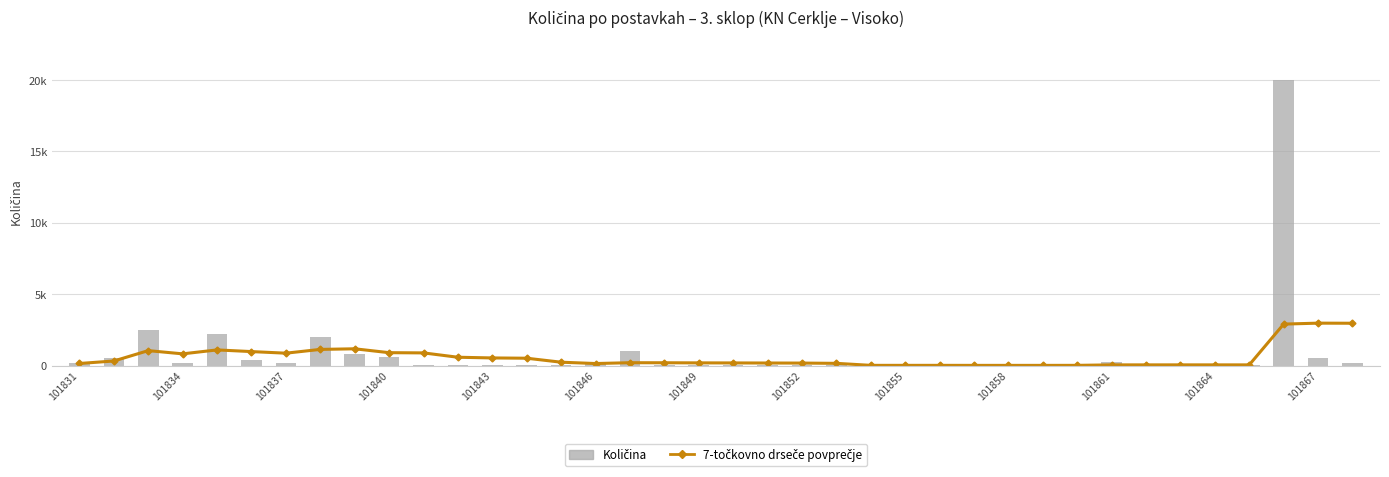

Are the bars horizontal?

No